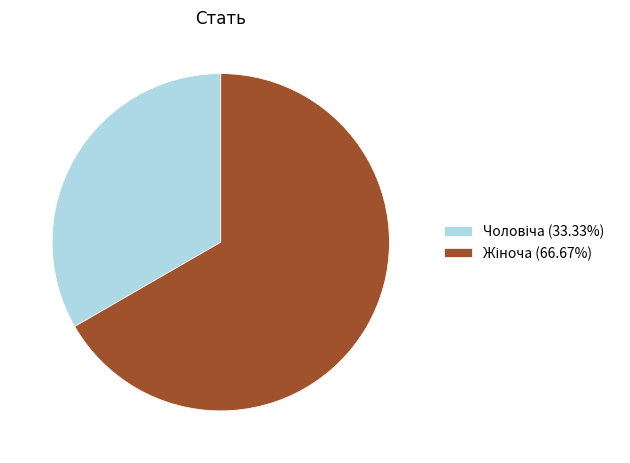

Does any single category account for the majority?

Yes